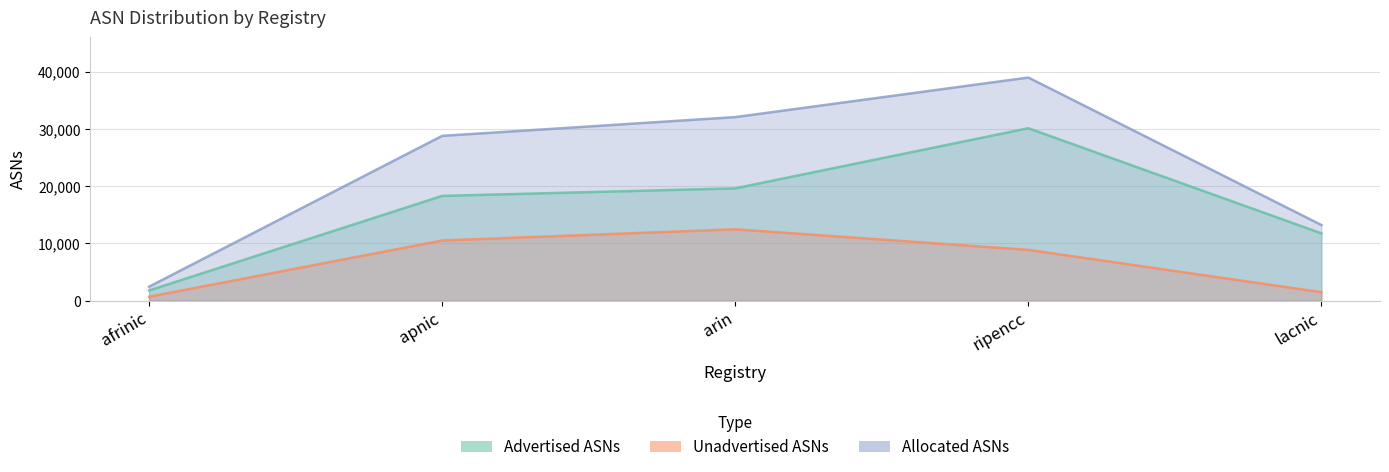

Reading left to right, transcribe all the data shown in this chart.

Advertised ASNs: afrinic=1761	apnic=18279	arin=19600	ripencc=30106	lacnic=11736
Unadvertised ASNs: afrinic=657	apnic=10490	arin=12446	ripencc=8853	lacnic=1458
Allocated ASNs: afrinic=2418	apnic=28769	arin=32046	ripencc=38959	lacnic=13194